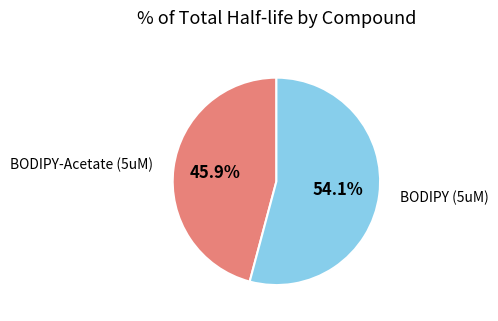

To the nearest percent, what is the difference between the largest and smallest slice percentages?

8%